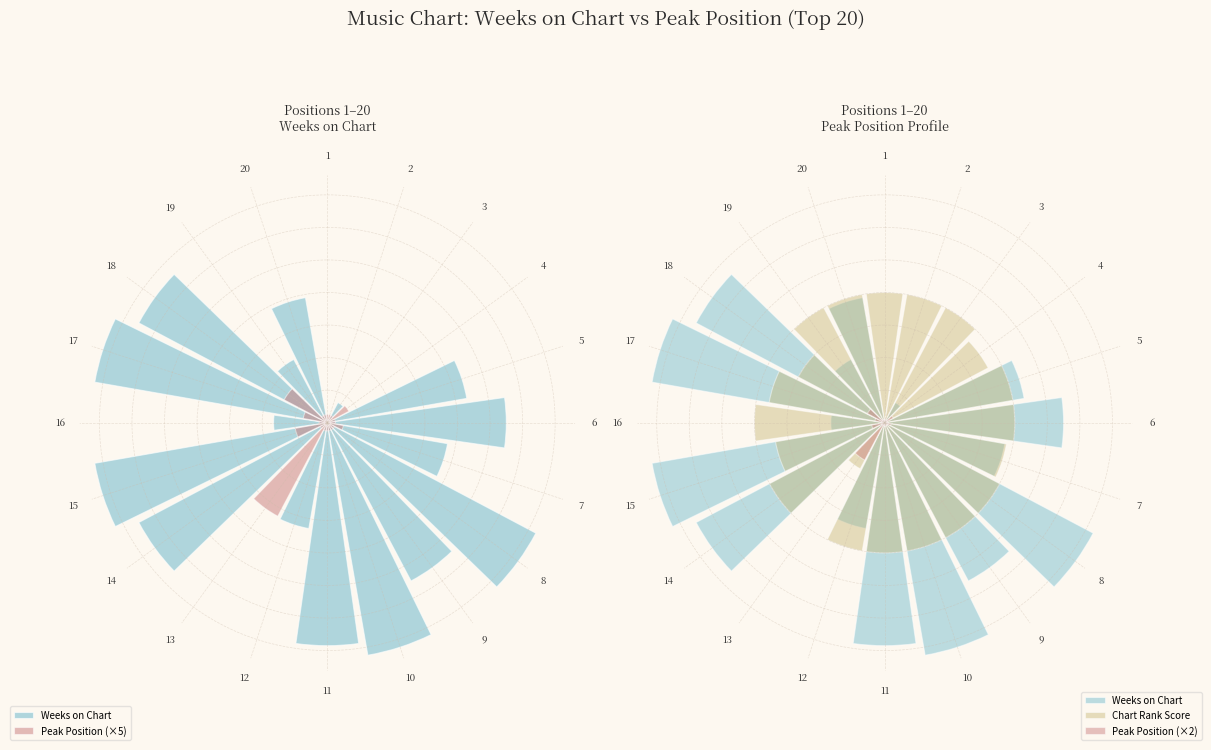

At which category does the chart reach its minimum across all series?

4